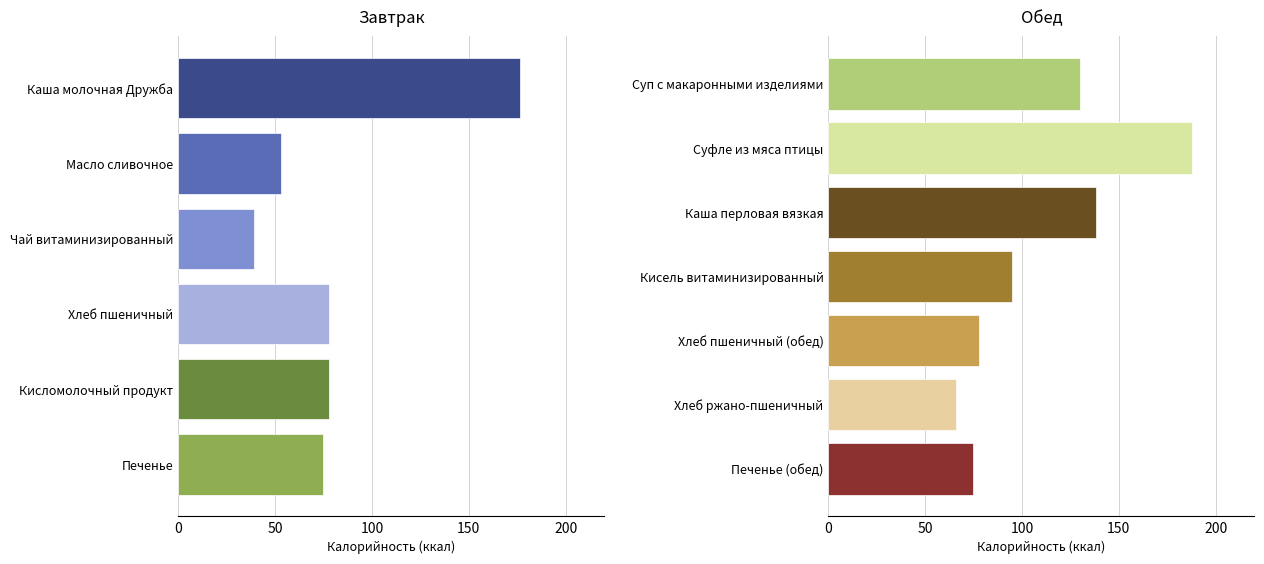

Reading right to left, what are all the values shown in this chart?

Завтрак (Калорийность): 0.0	0.0	0.0	0.0	0.0	0.0	0.0	74.5	78.0	78.0	39.0	52.9	176.5
Обед (Калорийность): 74.5	66.0	78.0	95.0	137.9	187.8	130.1	0.0	0.0	0.0	0.0	0.0	0.0